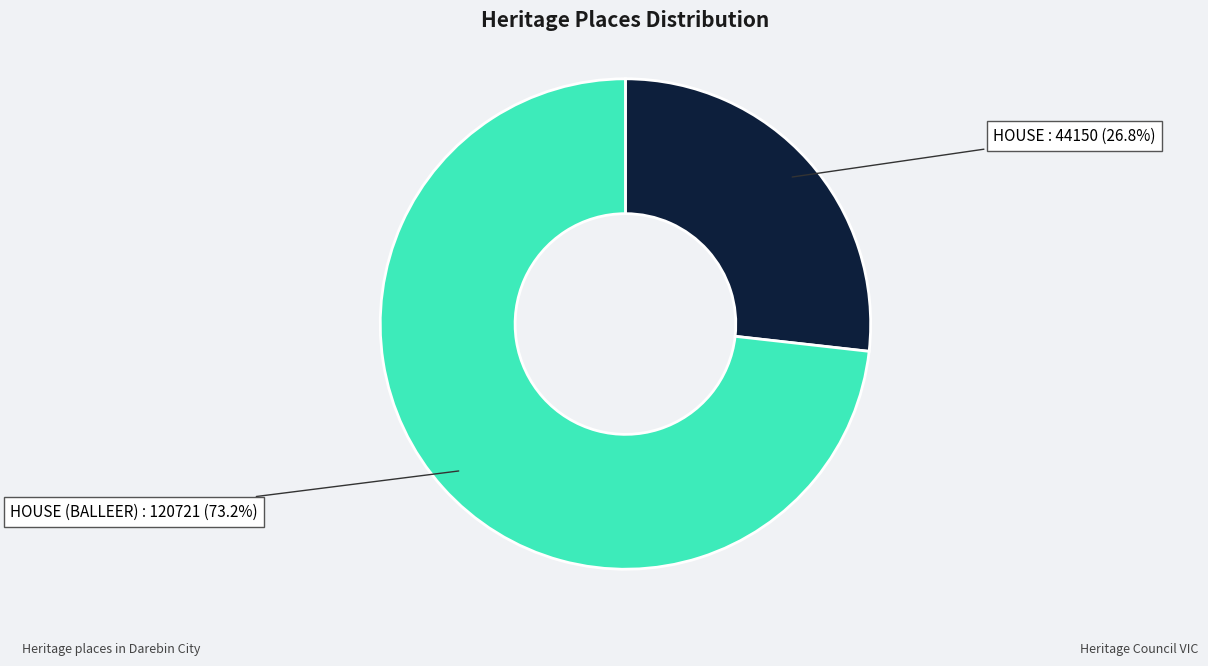

How many slices are in this pie chart?

2